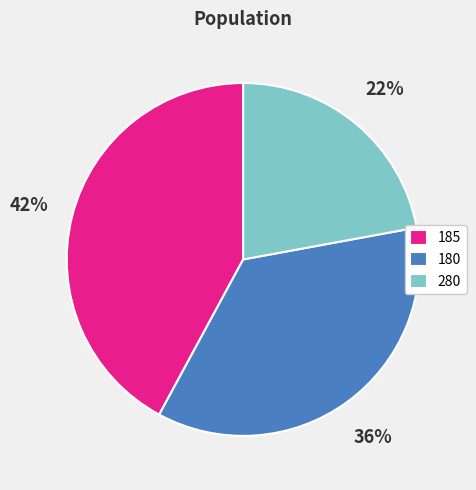

Do 180 and 185 together represent more than half of the pie?

Yes